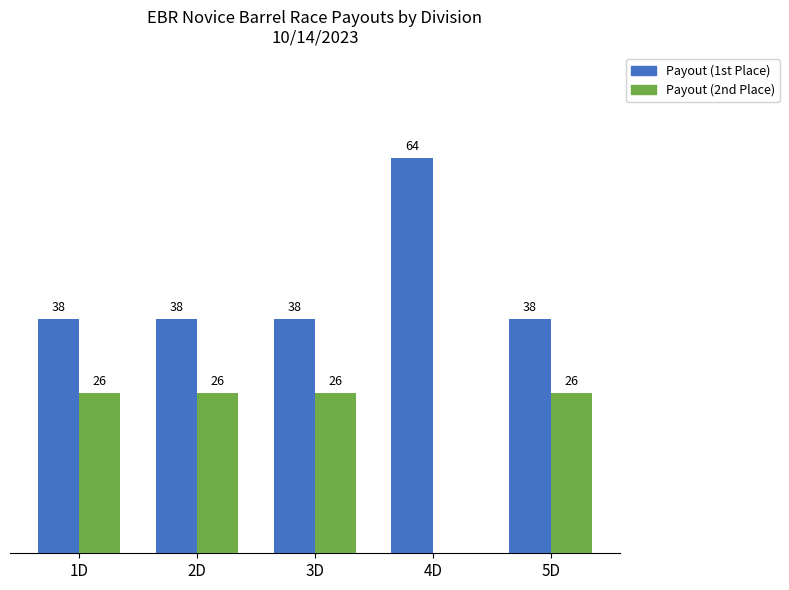

Is the value of Payout (2nd Place) at 1D greater than the value of Payout (1st Place) at 2D?

No